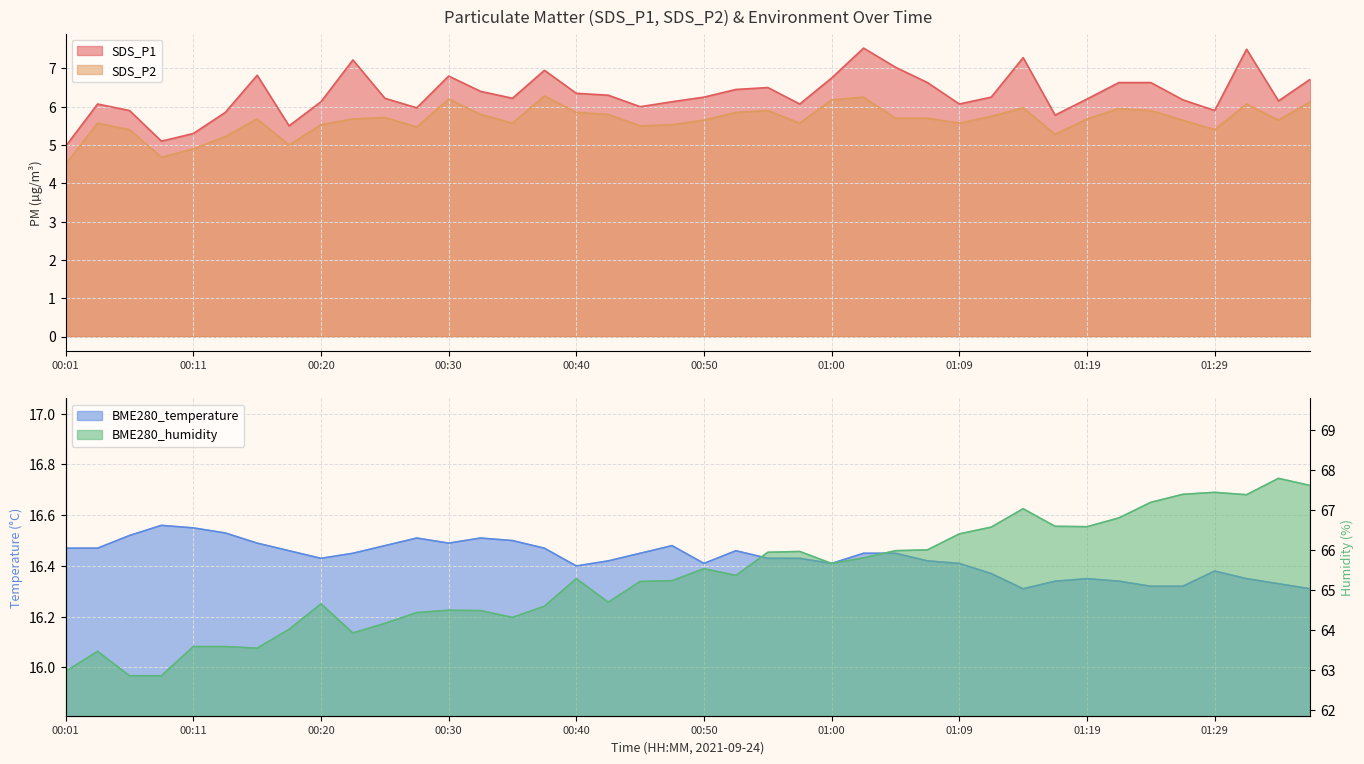

Reading right to left, transcribe all the data shown in this chart.

SDS_P1: 01:36=6.7	01:34=6.2	01:32=7.5	01:29=5.9	01:27=6.2	01:24=6.6	01:22=6.6	01:19=6.2	01:17=5.8	01:14=7.3	01:12=6.2	01:09=6.1	01:07=6.6	01:04=7.0	01:02=7.5	01:00=6.8	00:57=6.1	00:55=6.5	00:52=6.5	00:50=6.2	00:47=6.1	00:45=6.0	00:42=6.3	00:40=6.3	00:38=7.0	00:35=6.2	00:33=6.4	00:30=6.8	00:28=6.0	00:25=6.2	00:23=7.2	00:20=6.1	00:18=5.5	00:15=6.8	00:13=5.8	00:11=5.3	00:08=5.1	00:06=5.9	00:03=6.1	00:01=5.0
SDS_P2: 01:36=6.1	01:34=5.7	01:32=6.1	01:29=5.4	01:27=5.7	01:24=5.9	01:22=6.0	01:19=5.7	01:17=5.3	01:14=6.0	01:12=5.8	01:09=5.6	01:07=5.7	01:04=5.7	01:02=6.2	01:00=6.2	00:57=5.6	00:55=5.9	00:52=5.8	00:50=5.7	00:47=5.5	00:45=5.5	00:42=5.8	00:40=5.8	00:38=6.3	00:35=5.6	00:33=5.8	00:30=6.2	00:28=5.5	00:25=5.7	00:23=5.7	00:20=5.5	00:18=5.0	00:15=5.7	00:13=5.2	00:11=4.9	00:08=4.7	00:06=5.4	00:03=5.6	00:01=4.5
BME280_temperature: 01:36=16.3	01:34=16.3	01:32=16.4	01:29=16.4	01:27=16.3	01:24=16.3	01:22=16.3	01:19=16.4	01:17=16.3	01:14=16.3	01:12=16.4	01:09=16.4	01:07=16.4	01:04=16.4	01:02=16.4	01:00=16.4	00:57=16.4	00:55=16.4	00:52=16.5	00:50=16.4	00:47=16.5	00:45=16.4	00:42=16.4	00:40=16.4	00:38=16.5	00:35=16.5	00:33=16.5	00:30=16.5	00:28=16.5	00:25=16.5	00:23=16.4	00:20=16.4	00:18=16.5	00:15=16.5	00:13=16.5	00:11=16.6	00:08=16.6	00:06=16.5	00:03=16.5	00:01=16.5
BME280_humidity: 01:36=67.6	01:34=67.8	01:32=67.4	01:29=67.4	01:27=67.4	01:24=67.2	01:22=66.8	01:19=66.6	01:17=66.6	01:14=67.0	01:12=66.6	01:09=66.4	01:07=66.0	01:04=66.0	01:02=65.8	01:00=65.7	00:57=66.0	00:55=65.9	00:52=65.4	00:50=65.5	00:47=65.2	00:45=65.2	00:42=64.7	00:40=65.3	00:38=64.6	00:35=64.3	00:33=64.5	00:30=64.5	00:28=64.4	00:25=64.2	00:23=63.9	00:20=64.7	00:18=64.0	00:15=63.5	00:13=63.6	00:11=63.6	00:08=62.9	00:06=62.9	00:03=63.5	00:01=63.0